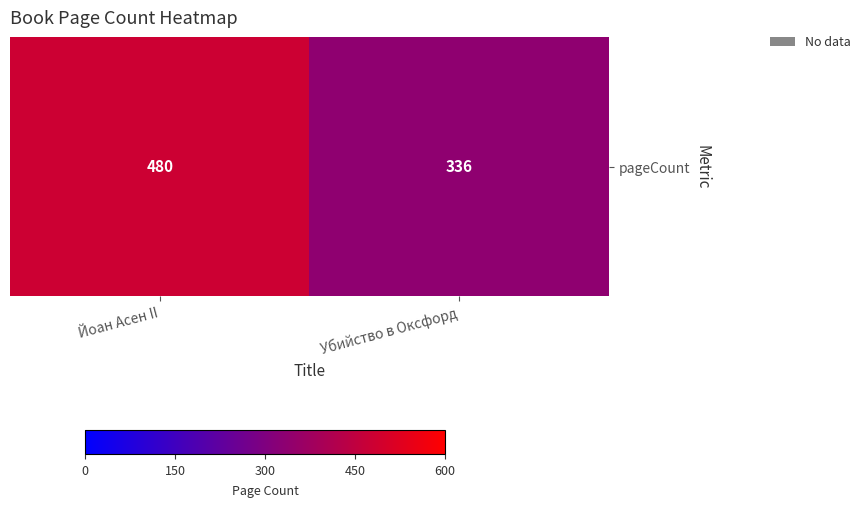

Approximately how many times larger is the value at Йоан Асен II compared to Убийство в Оксфорд?

1.4